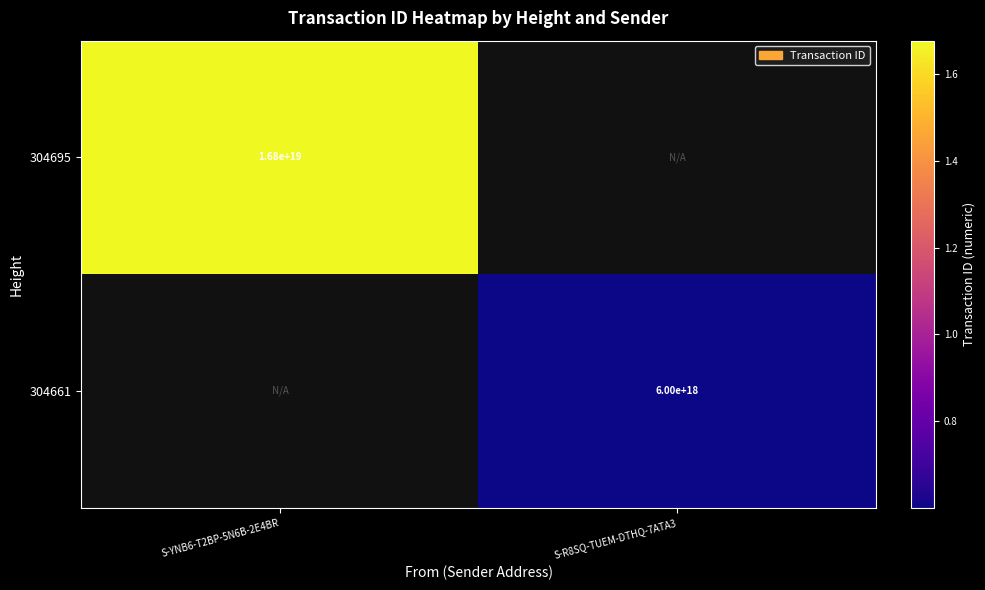

Is it true that 304695 equals 24457427424476495872 at S-YNB6-T2BP-5N6B-2E4BR?

False